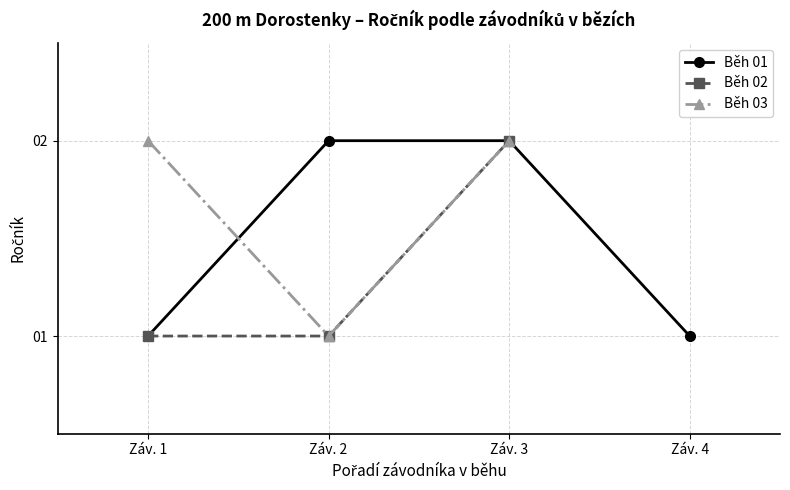

What is the total value across all series at Záv. 1?

3